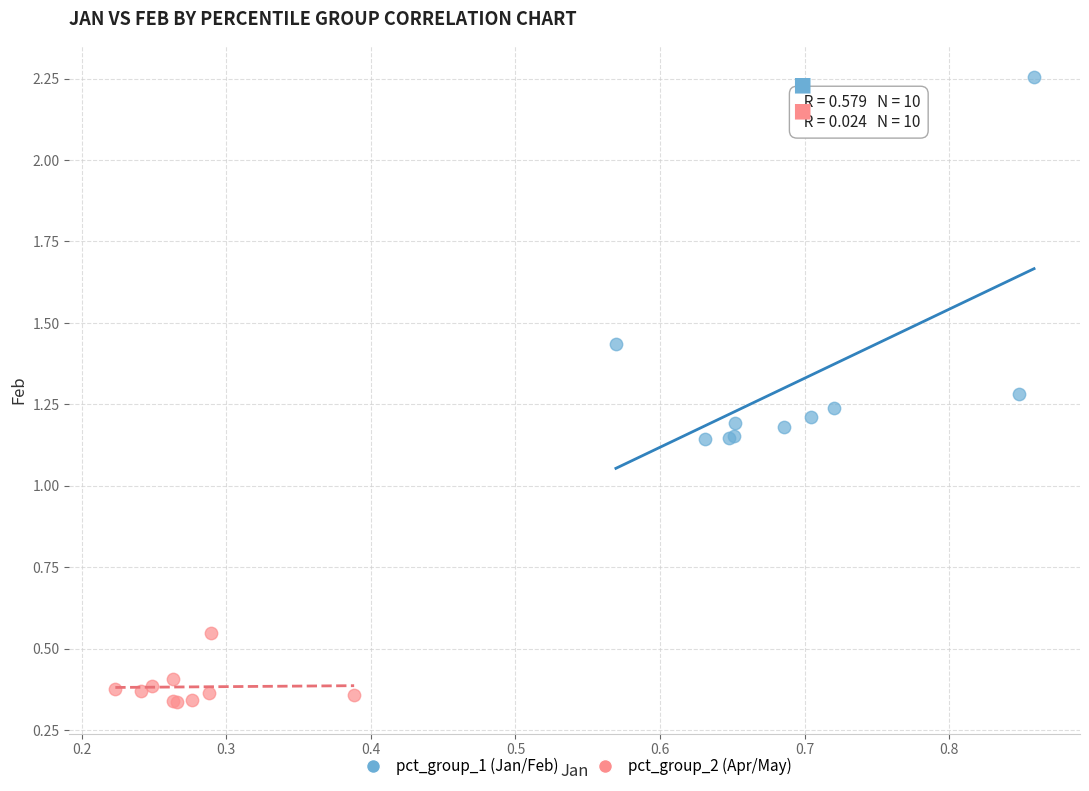

Which series contains the lowest Y value?

pct_group_2 (Apr/May)